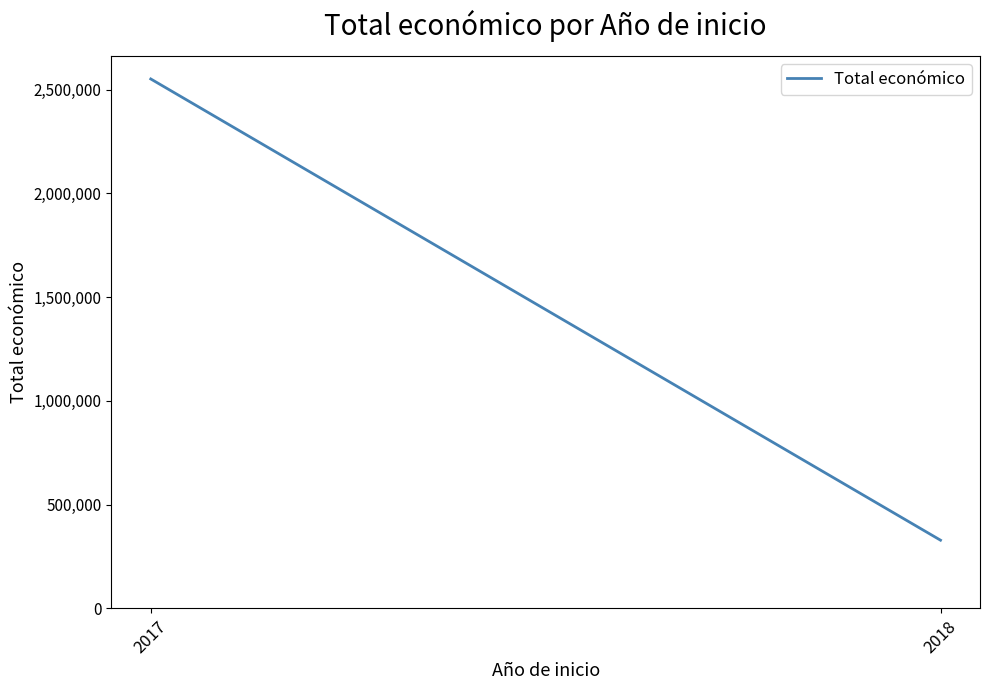

What is the value of the 1st point from the left?

2551018.0